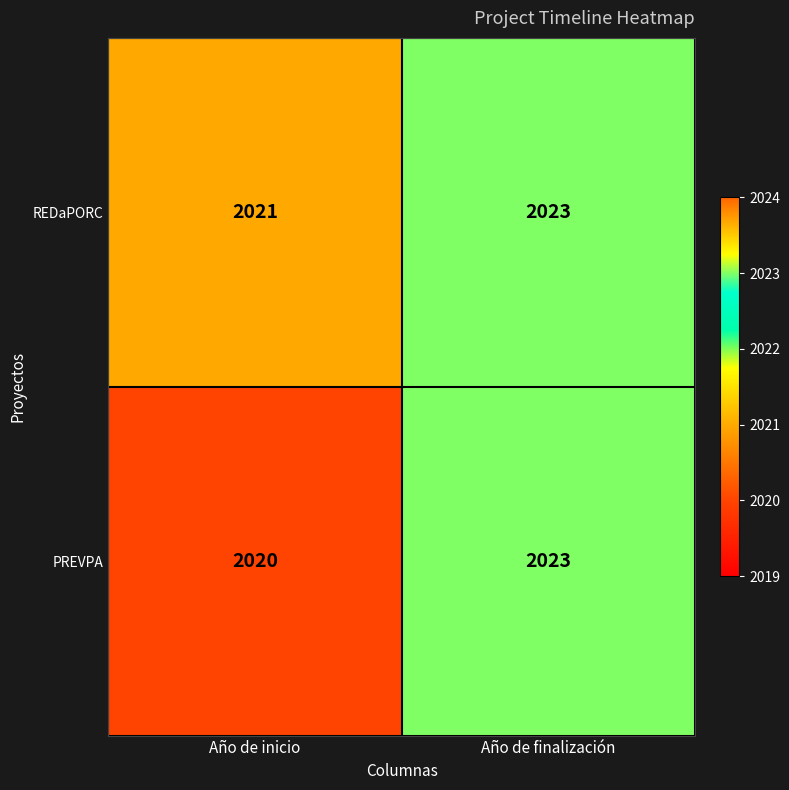

What value does the REDaPORC series have at Año de finalización?

2023